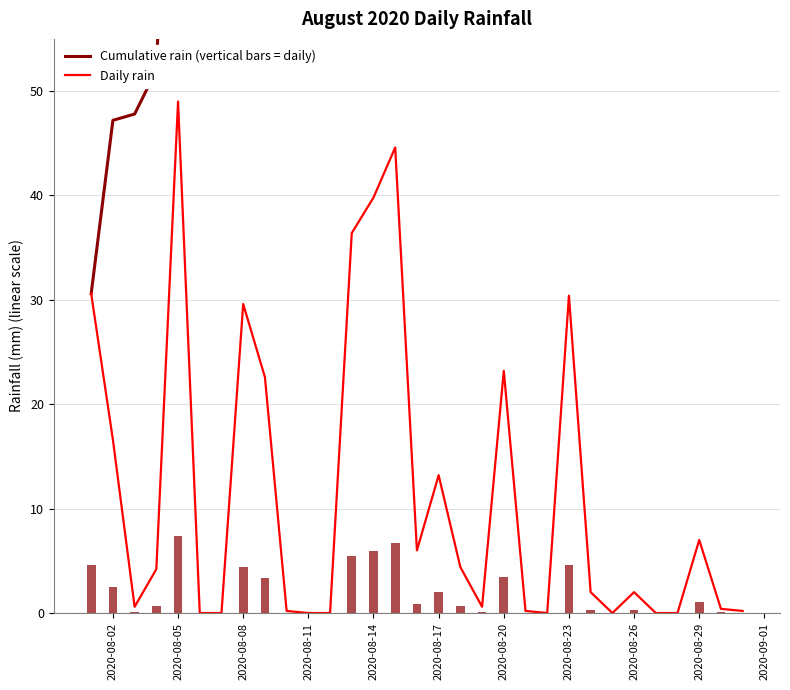

List the series in order of their peak value, lowest first.

Daily rain, Cumulative rain (vertical bars = daily)